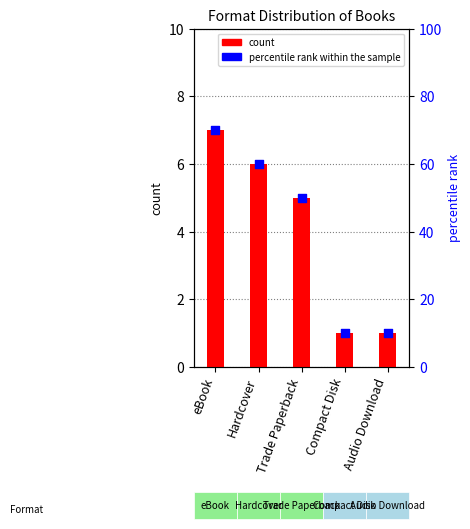

Is the value of count at Audio Download greater than the value of percentile rank within the sample at Hardcover?

No